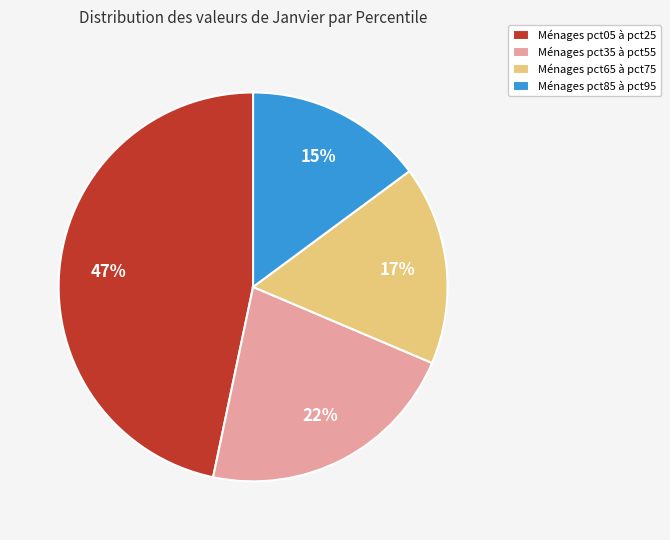

Does Ménages pct65 à pct75 represent more than half of the total?

No